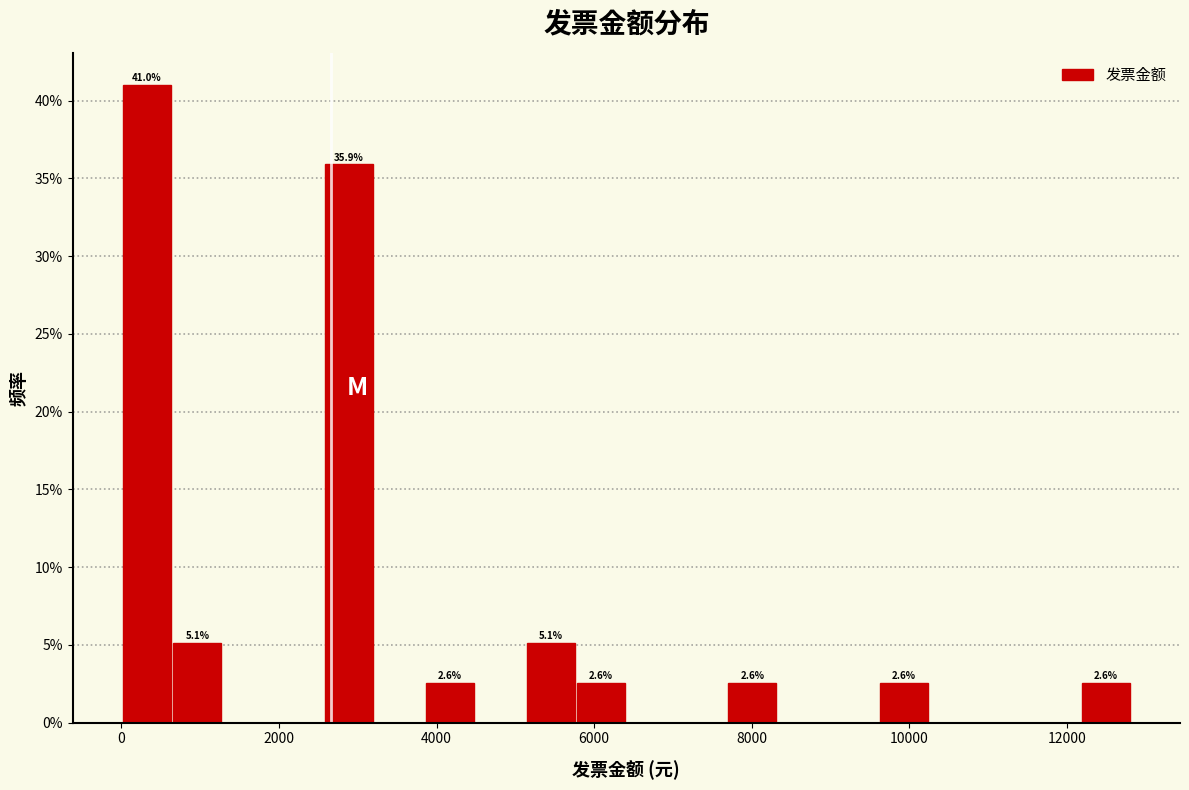

Read against the x-axis, roughly where is the centre of the tallest bar?

400